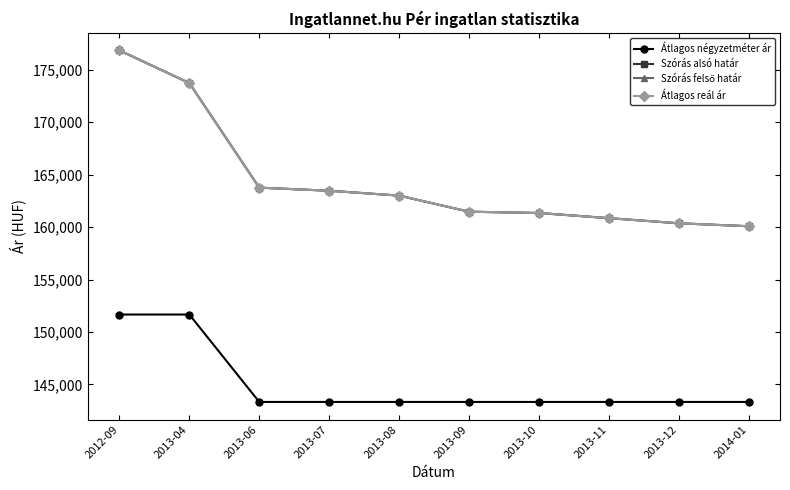

What is the label of the 6th point from the right?

2013-08